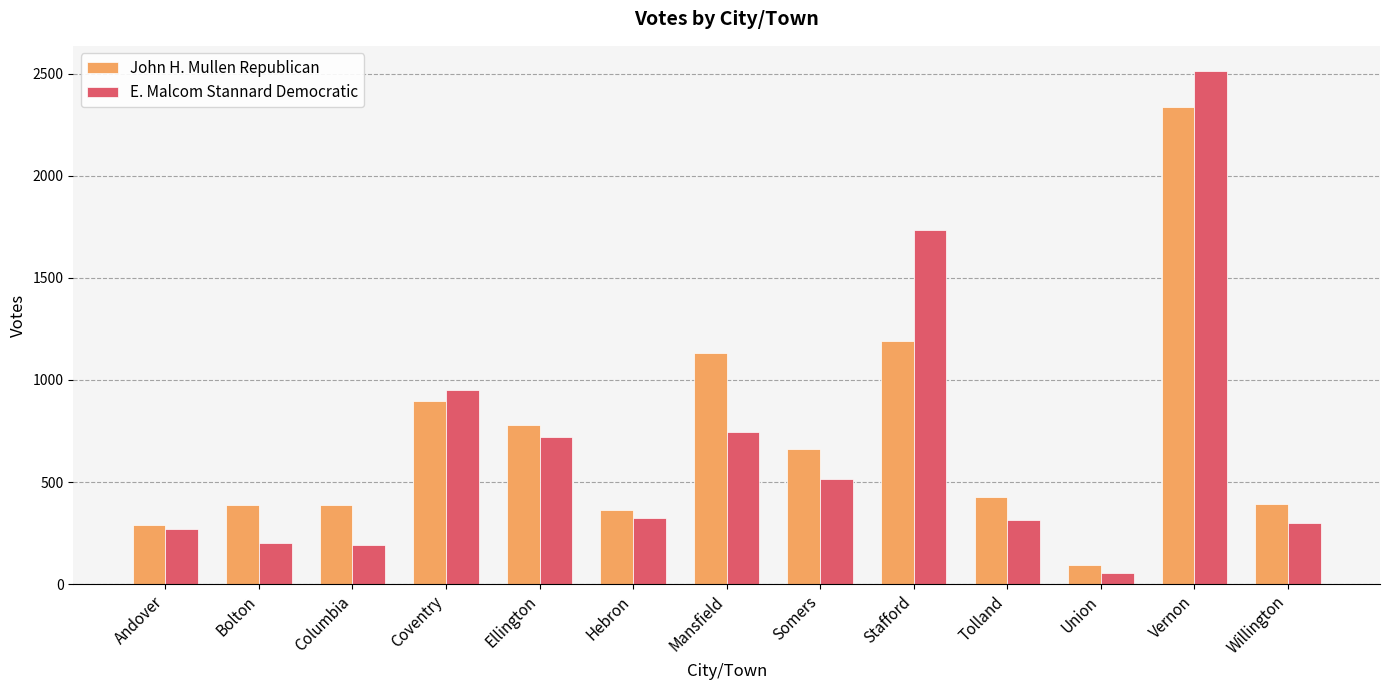

At how many categories does at least one series exceed 189?

12